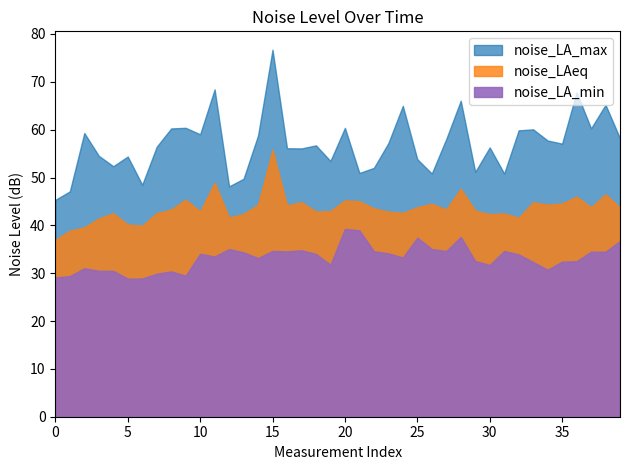

True or false: noise_LAeq and noise_LA_min intersect in this chart.

False